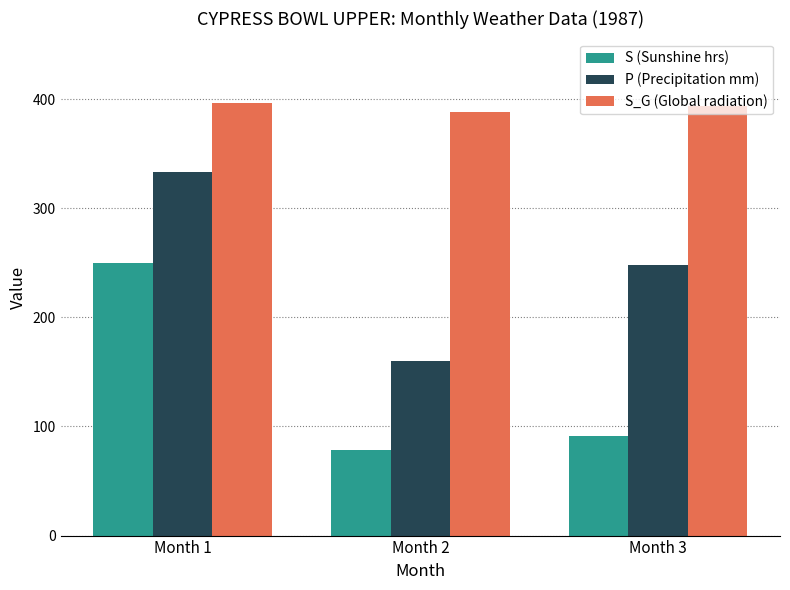

What is the sum of all P (Precipitation mm) values?

741.3